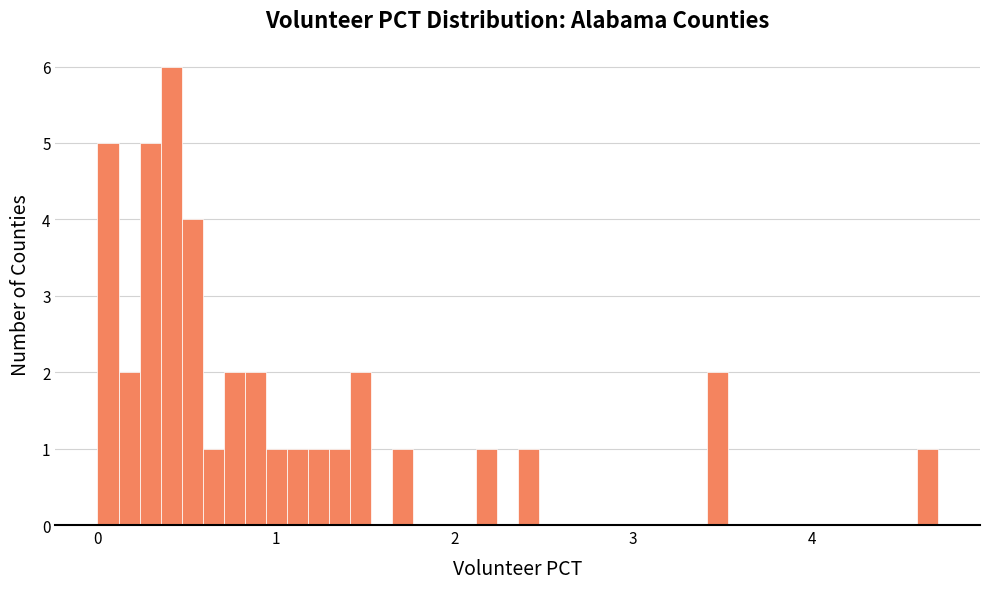

Around what value on the x-axis is the tallest bar? Give the approximate position of its centre, as read against the axis.

0.4